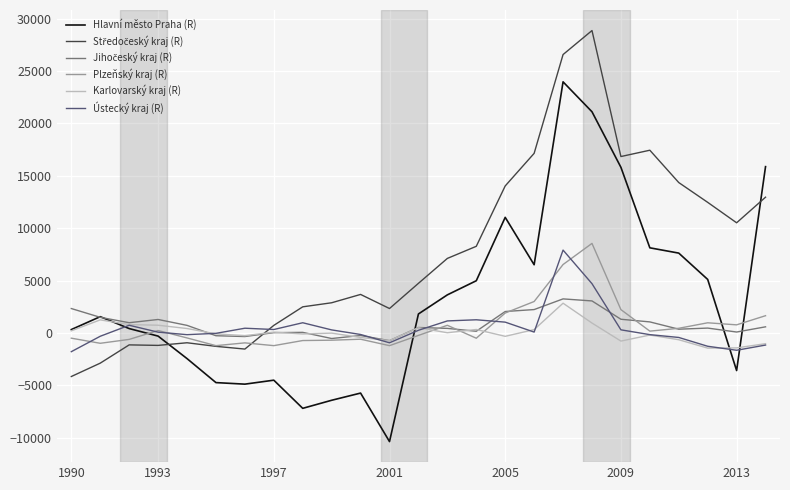

What is the lowest value of the Ústecký kraj (R) series?

-1778